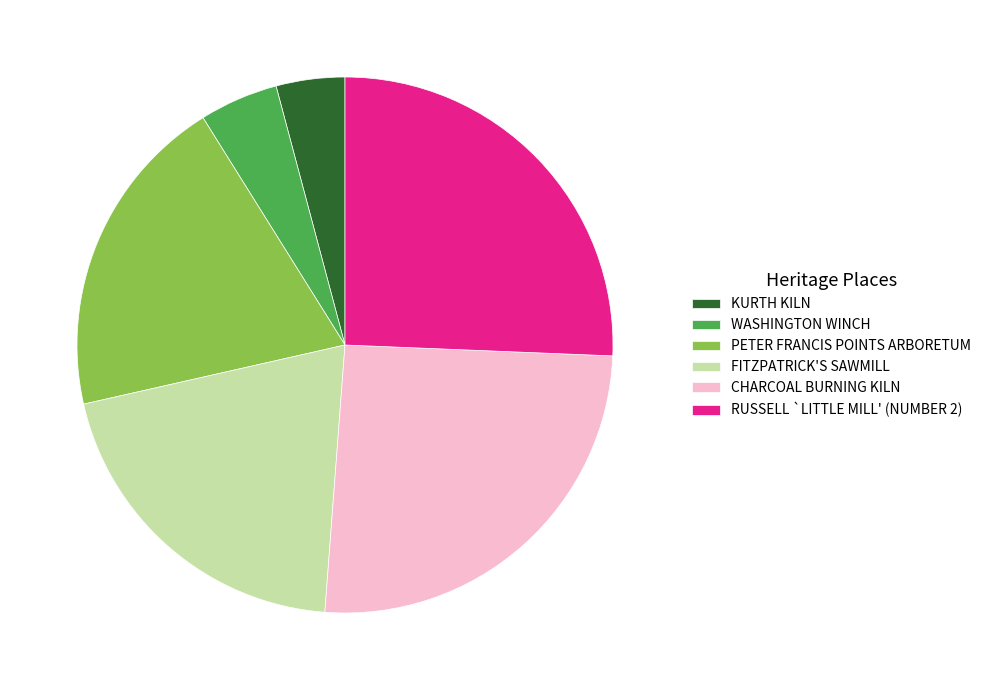

Which category has the smallest portion of the pie?

KURTH KILN